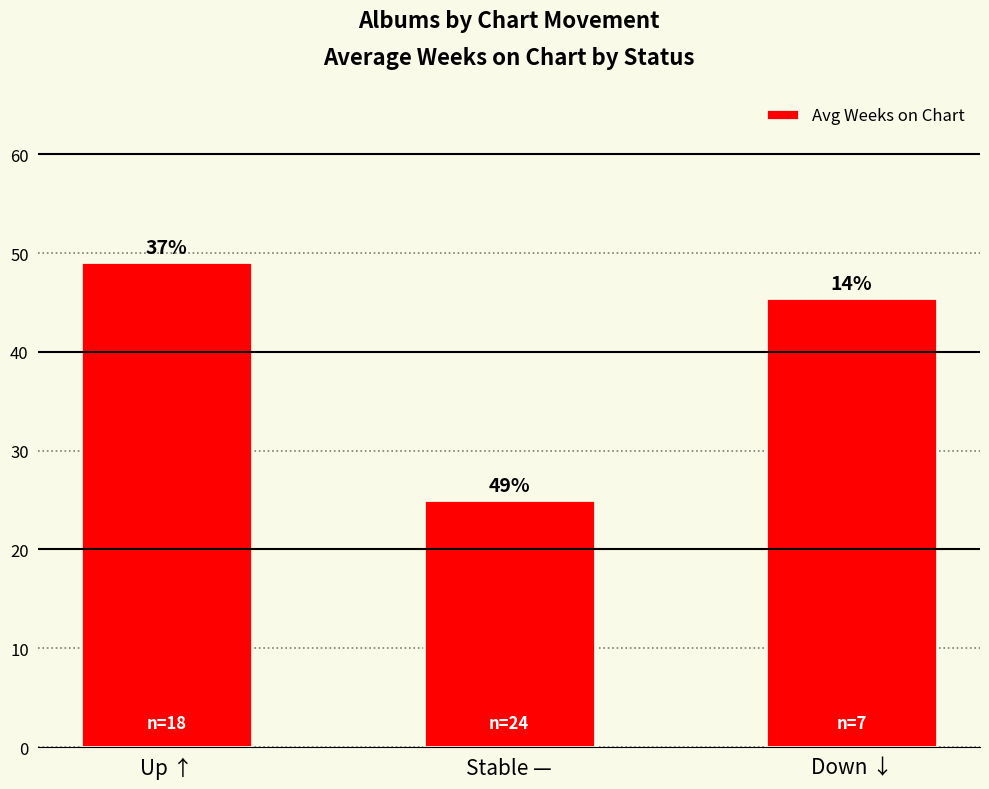

Count the number of values greater than 45.

2